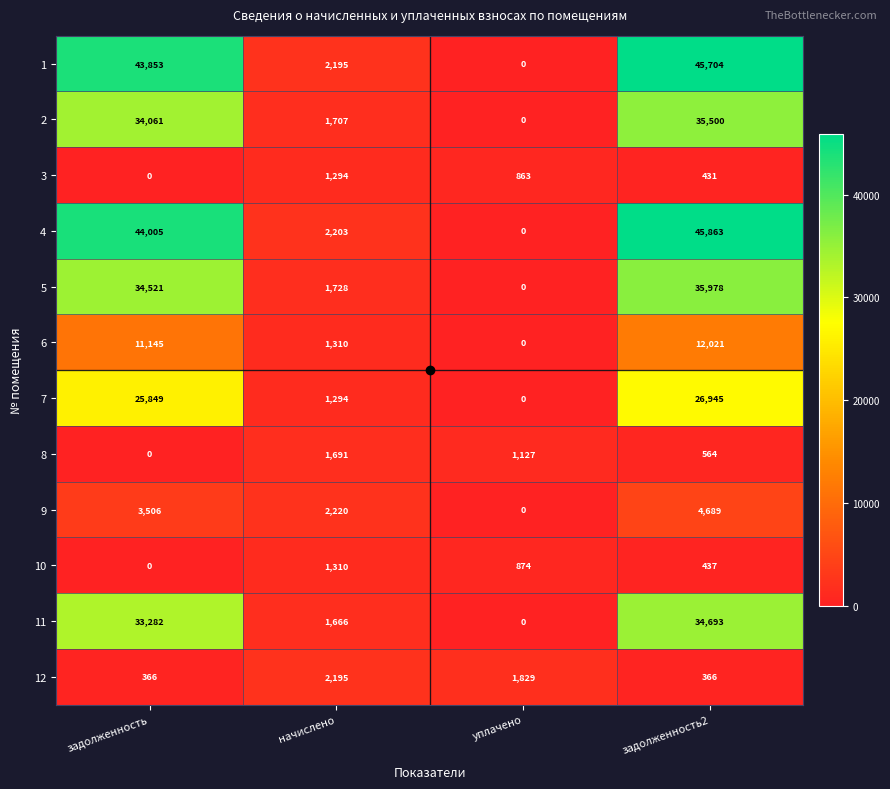

True or false: 9 has a value of 3499 at начислено.

False